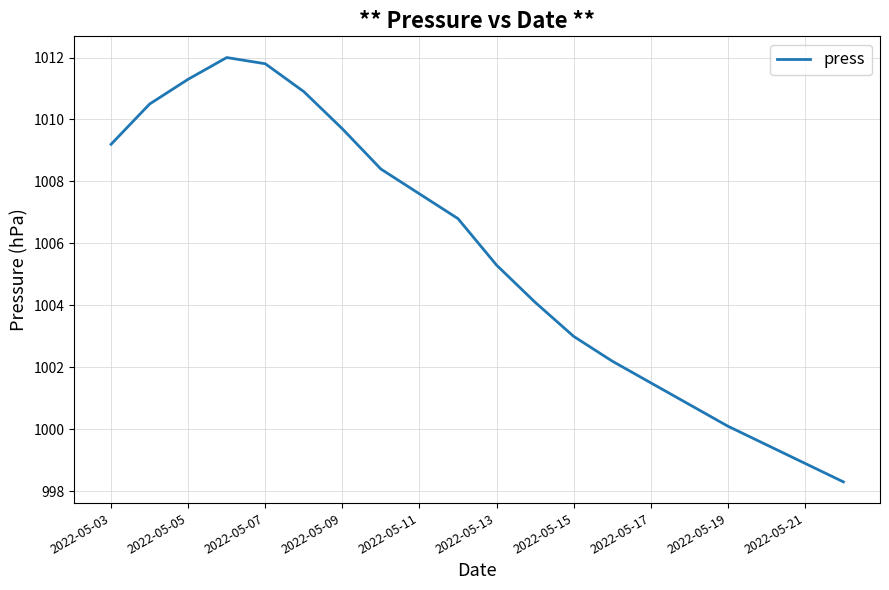

What is the greatest value displayed?

1012.0